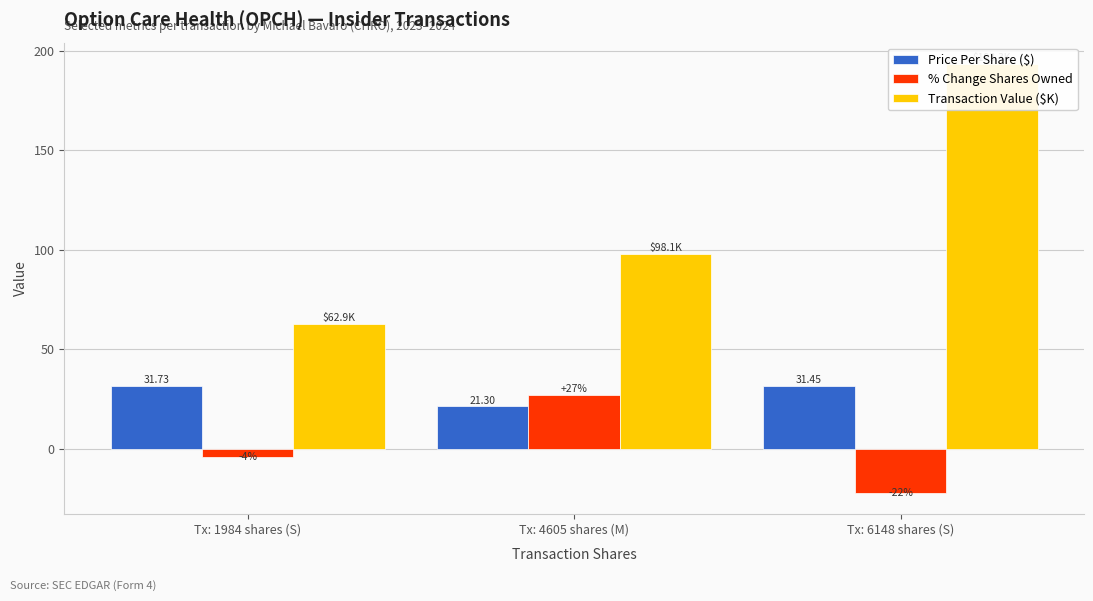

What value does the Transaction Value ($K) series have at Tx: 4605 shares (M)?

98.1